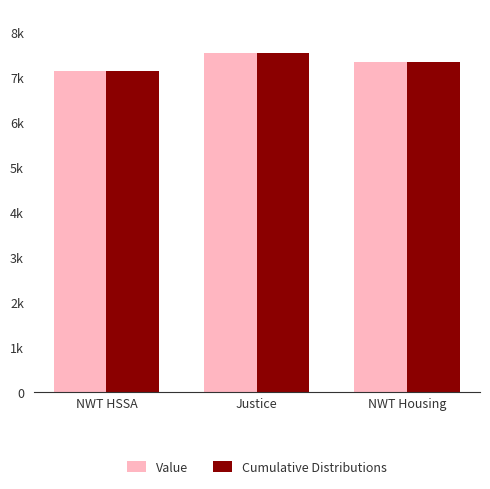

What is the value of the Cumulative Distributions bar at the 3rd from the left?

7340